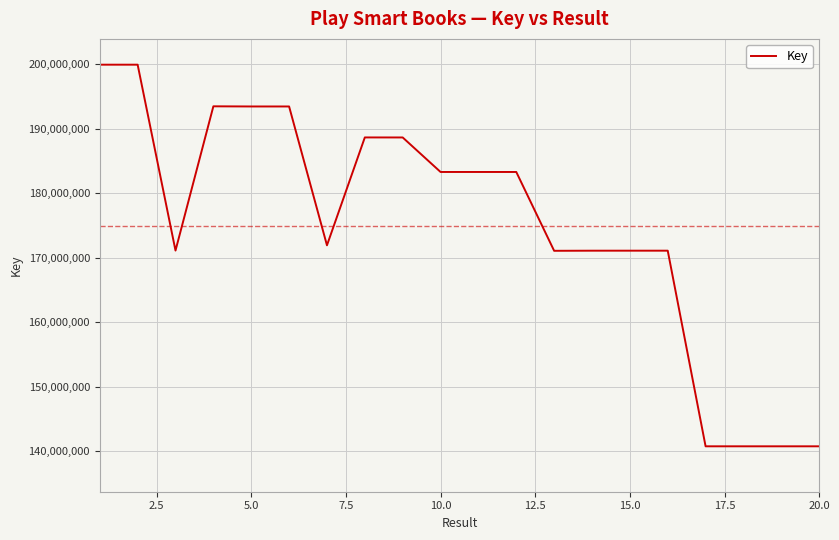

What is the maximum value shown in the chart?

199957032